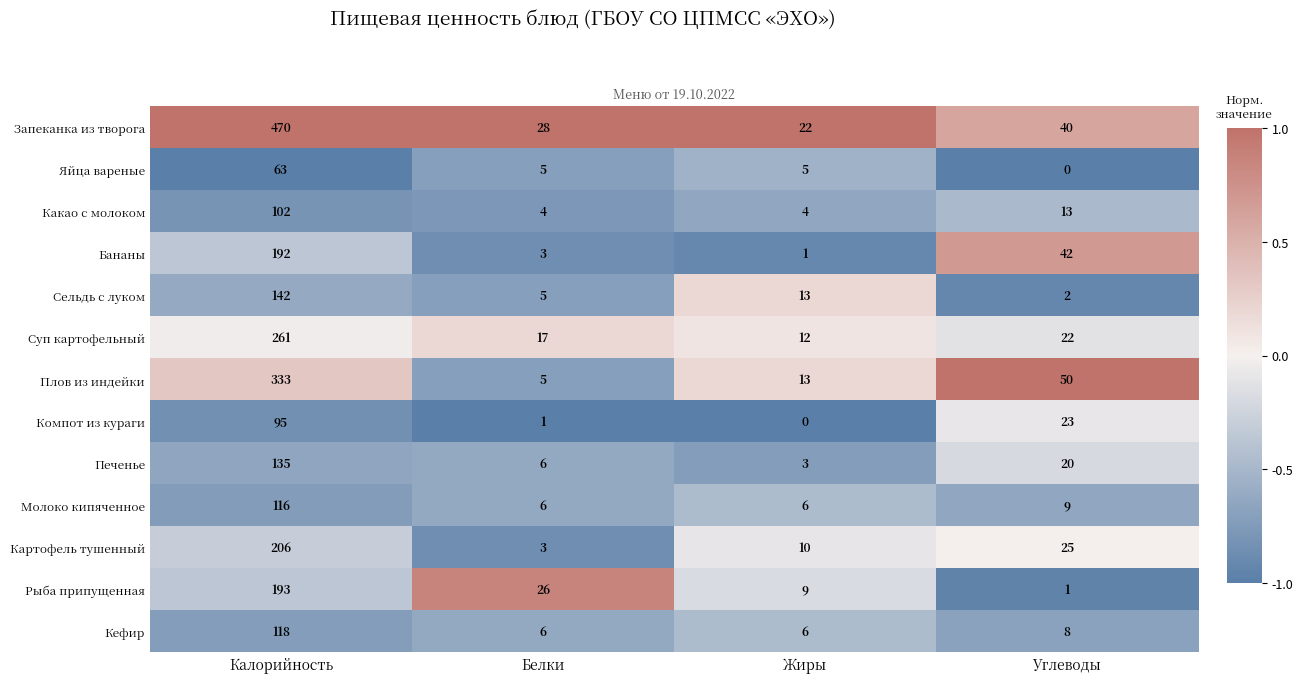

Which series changed the most between Белки and Жиры?

Рыба припущенная